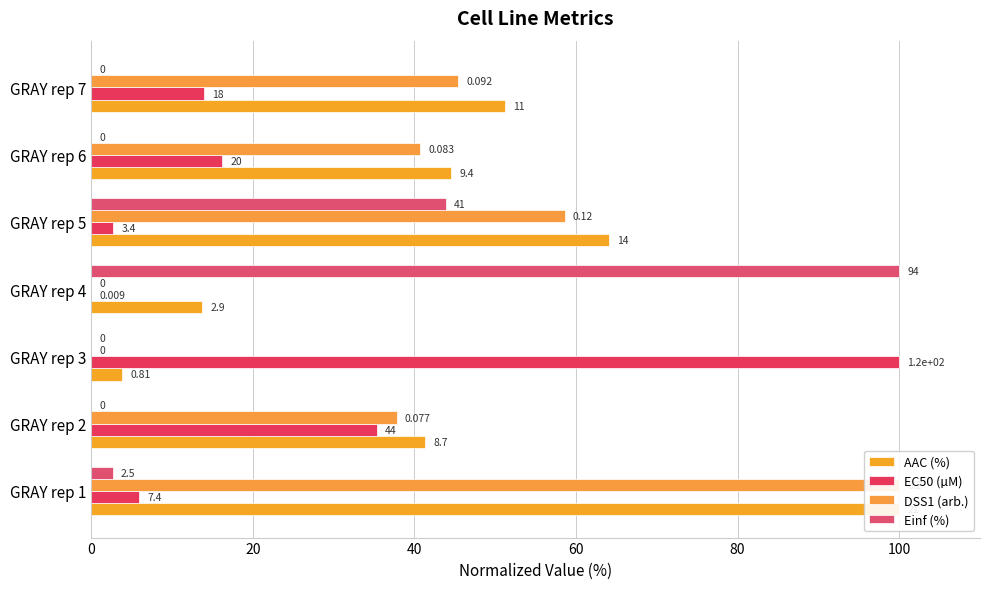

What is the difference between the maximum and minimum values in the AAC (%) series?

96.2